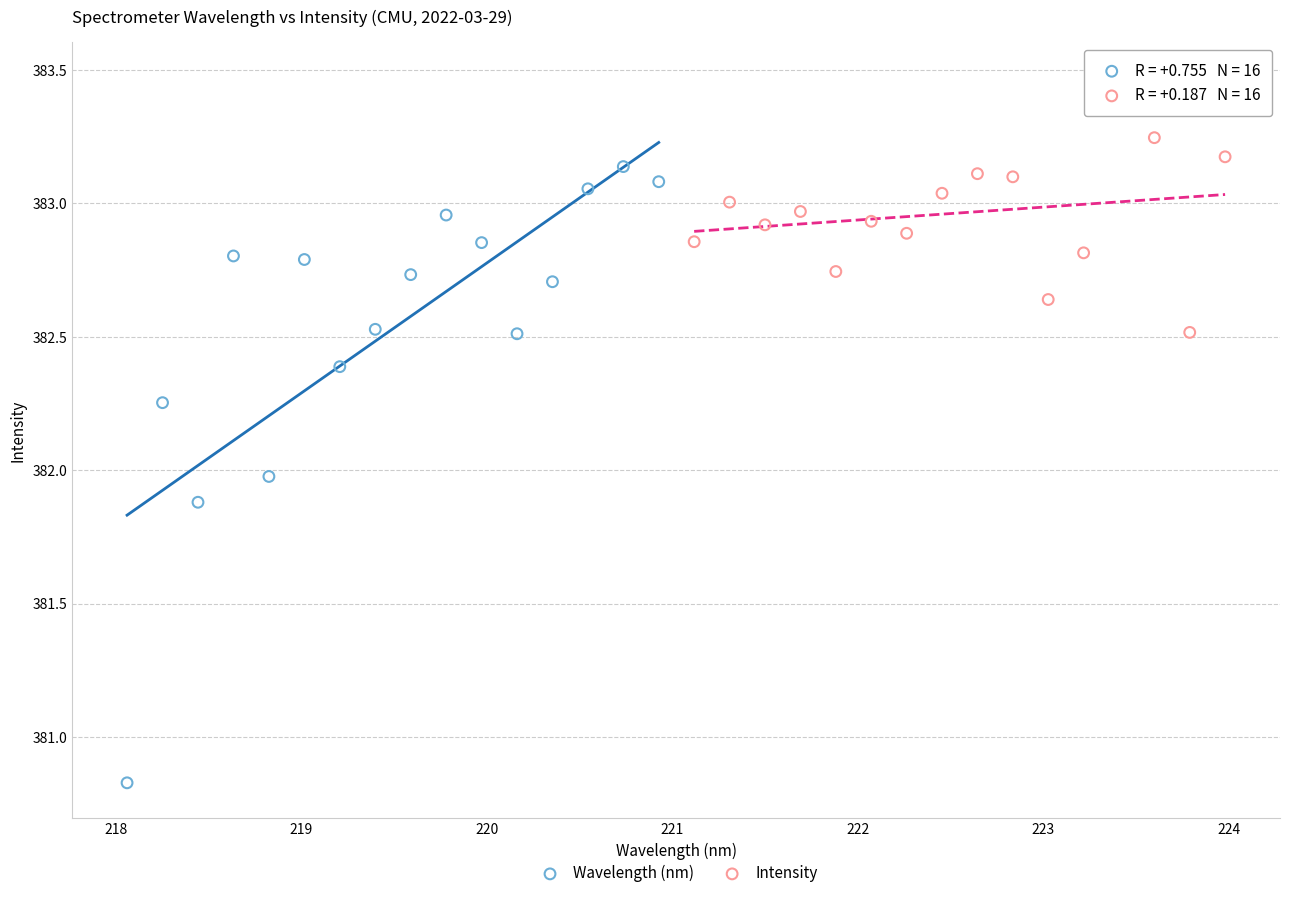

Which series contains the lowest Y value?

Wavelength (nm)